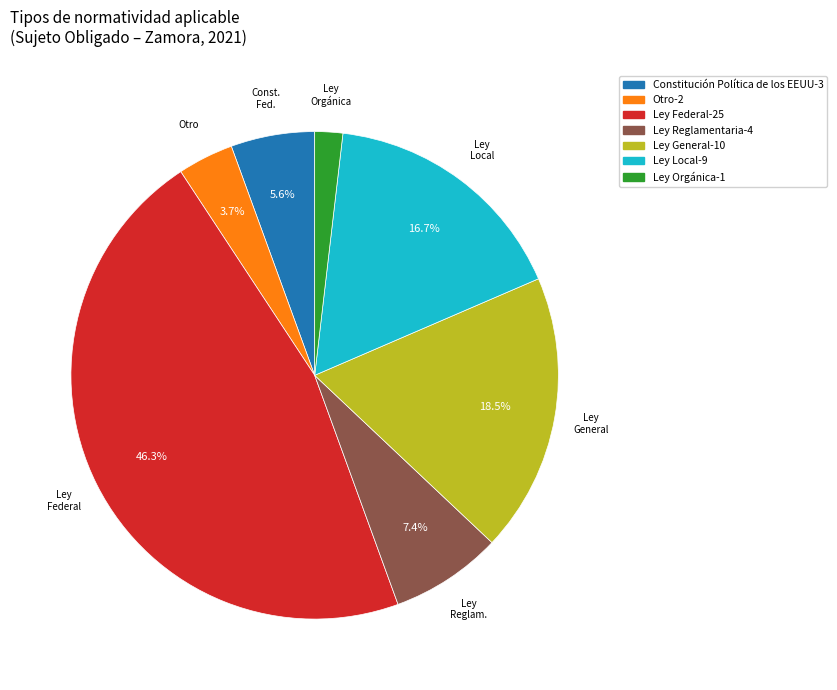

Is there any slice that represents more than half of the pie?

No